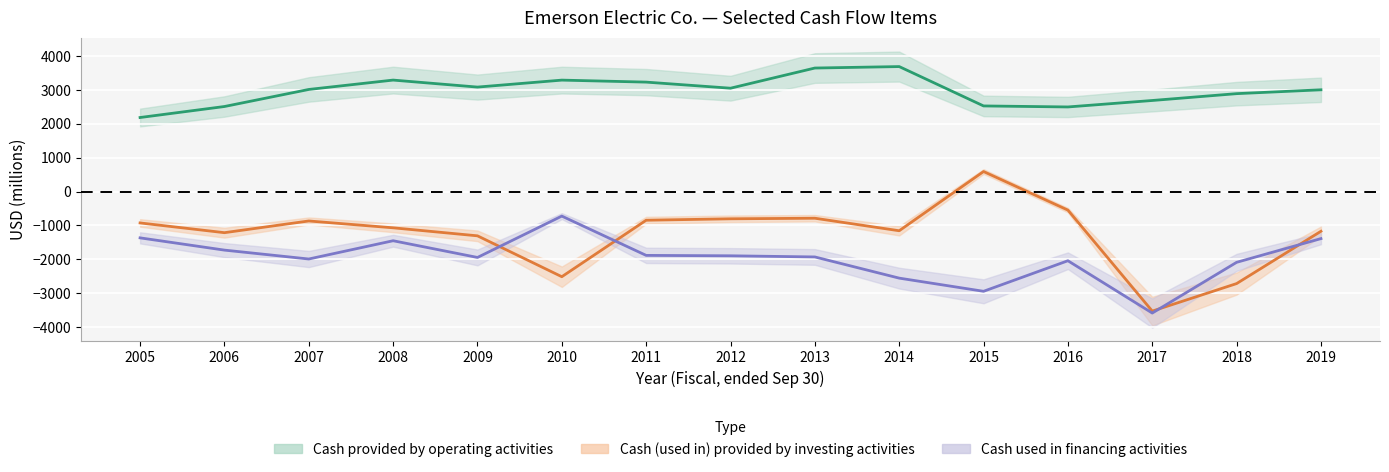

How many lines are shown in the chart?

3